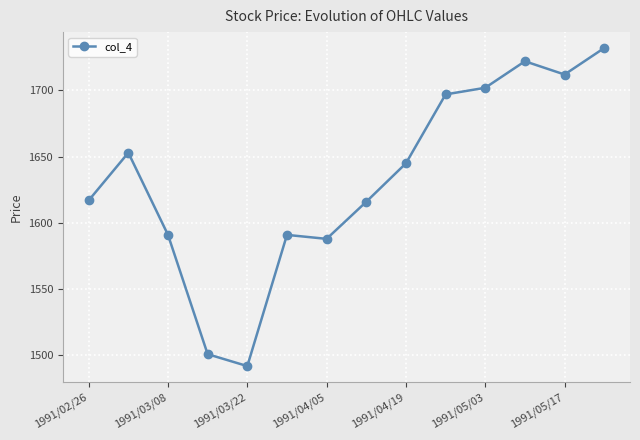

What is the sum of all values?

22859